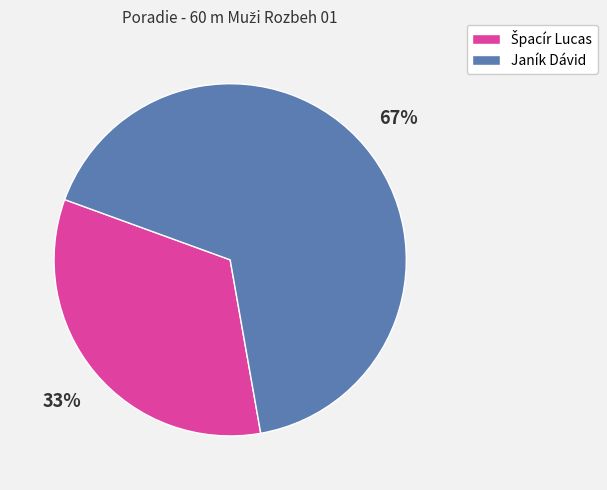

Is there any slice that represents more than half of the pie?

Yes